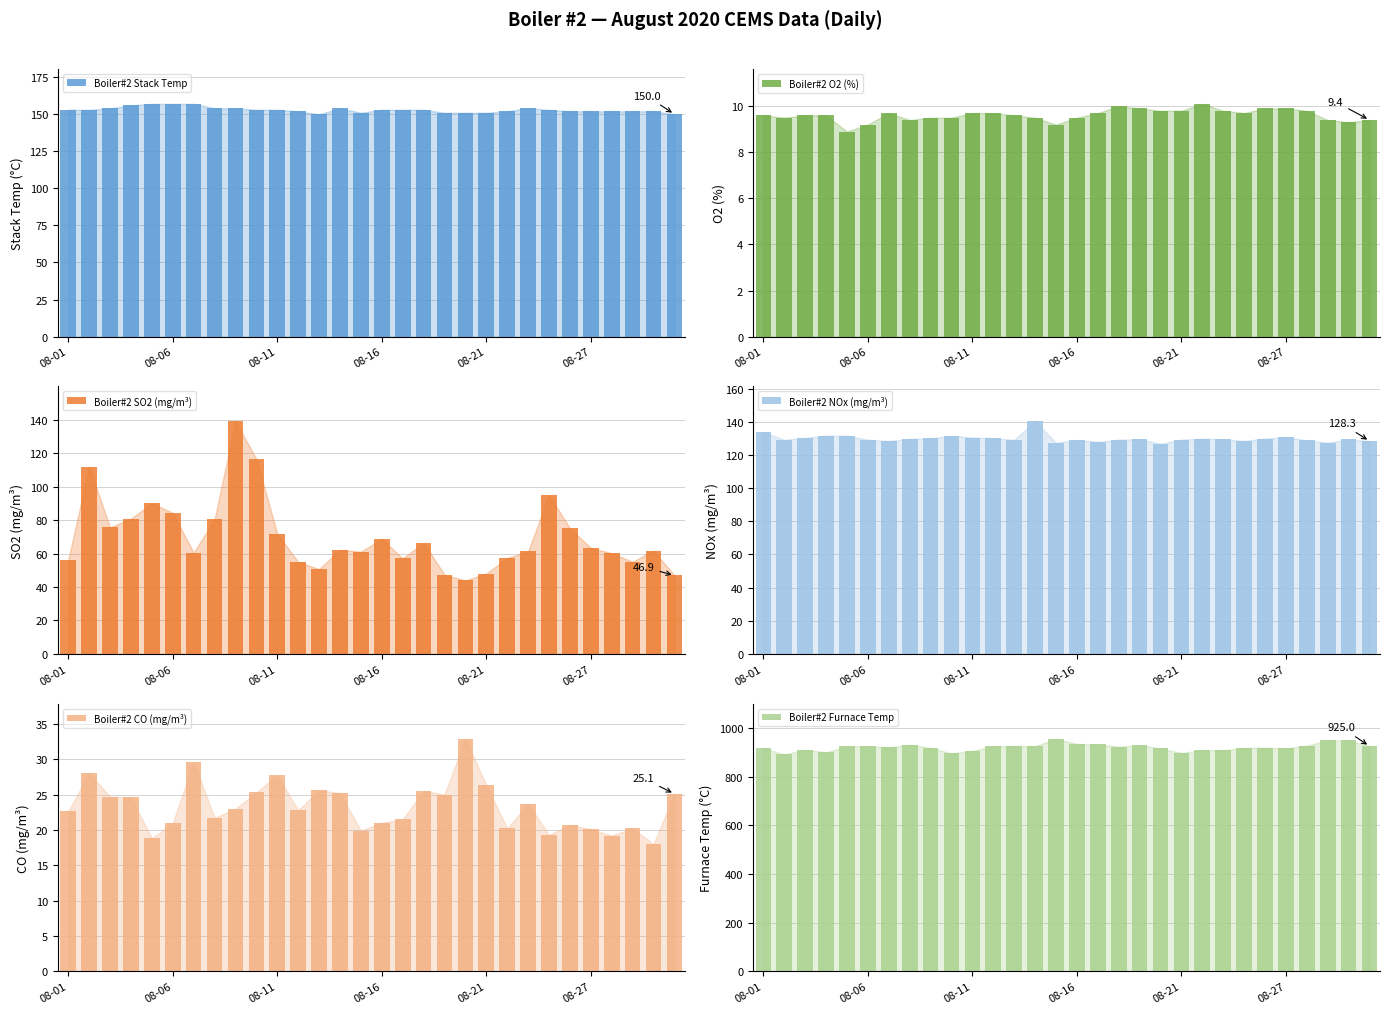

List the series in order of their peak value, lowest first.

Boiler#2 O2 (%), Boiler#2 CO (mg/m³), Boiler#2 SO2 (mg/m³), Boiler#2 NOx (mg/m³), Boiler#2 Stack Temp, Boiler#2 Furnace Temp